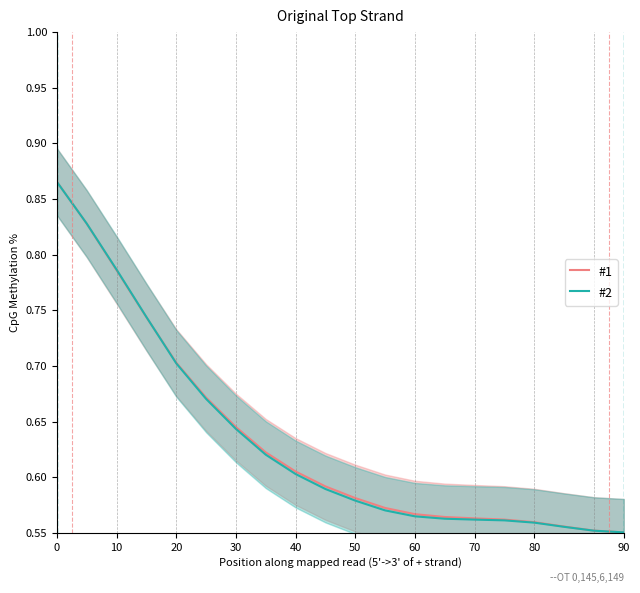

What is the maximum value shown in the chart?

0.9